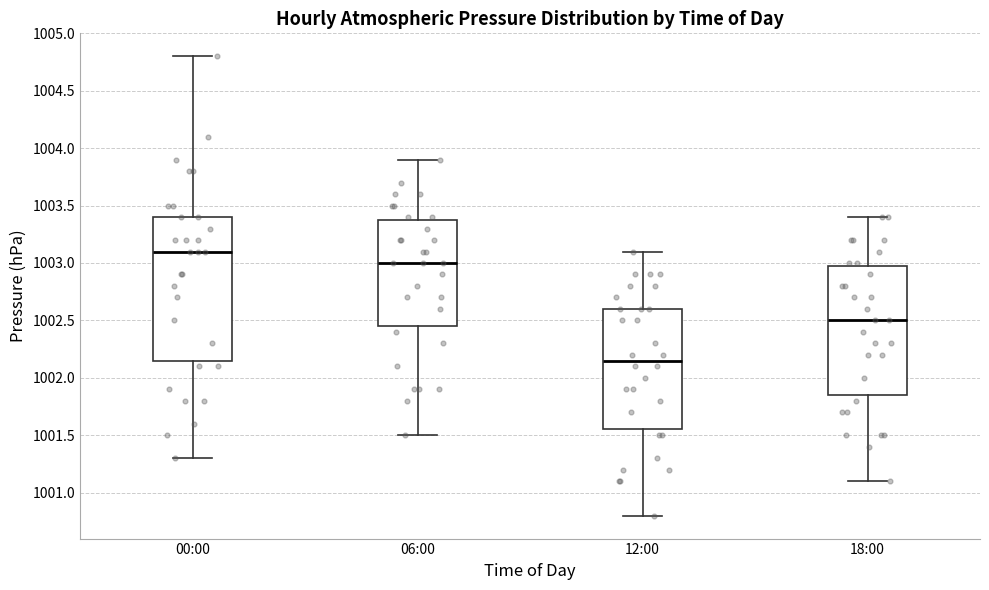

Reading left to right, read every box against the y-axis: the position of its median line, the range the box covers, and the ends of its whiskers. The values are not printed on the chart, so give them approximately, as read against the axis.

00:00: median 1003.10, box 1002.15 to 1003.40, whiskers 1001.30 to 1004.80
06:00: median 1003.00, box 1002.45 to 1003.40, whiskers 1001.50 to 1003.90
12:00: median 1002.15, box 1001.55 to 1002.60, whiskers 1000.80 to 1003.10
18:00: median 1002.50, box 1001.85 to 1003.00, whiskers 1001.10 to 1003.40